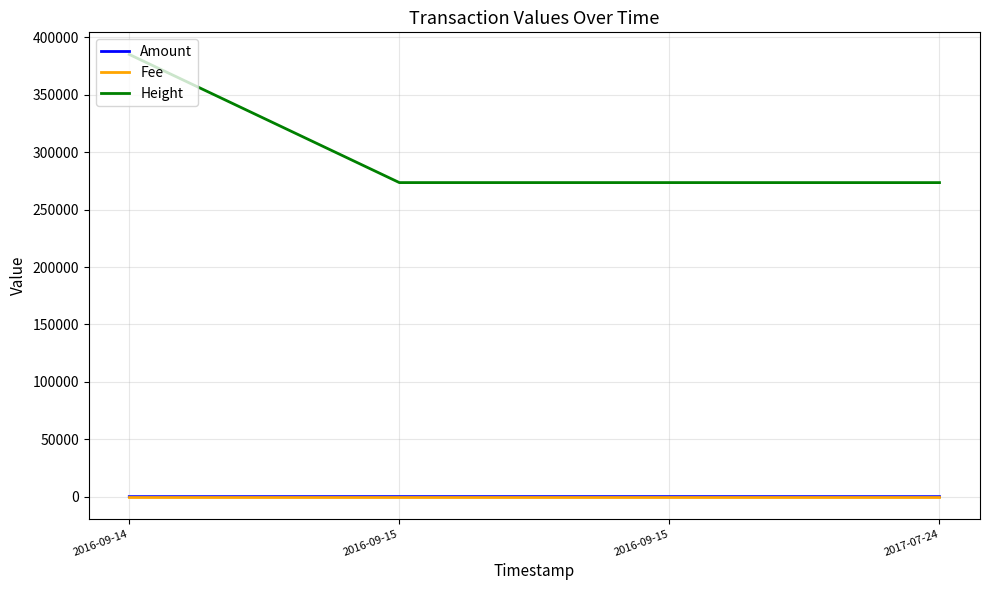

Rank the series by their maximum value, from lowest to highest.

Fee, Amount, Height